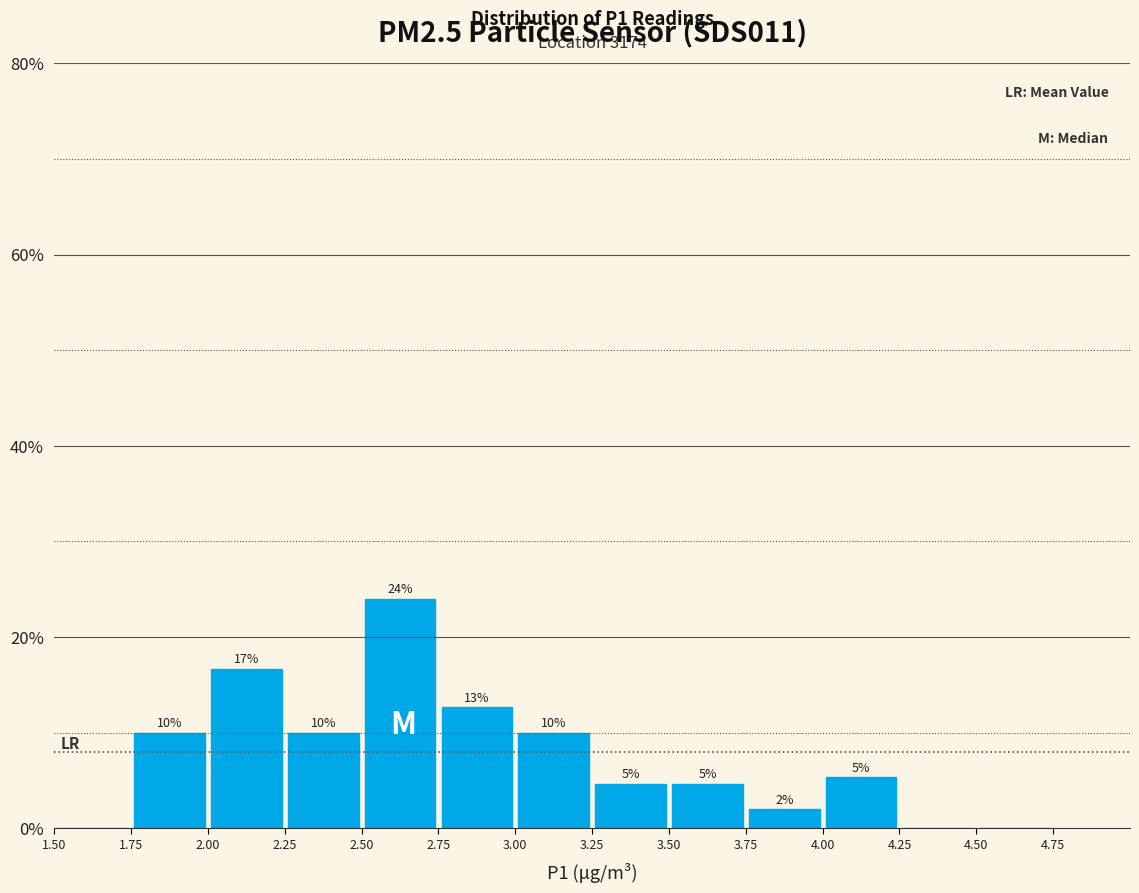

Over which range of the x-axis is the bar tallest?

2.50 to 2.75